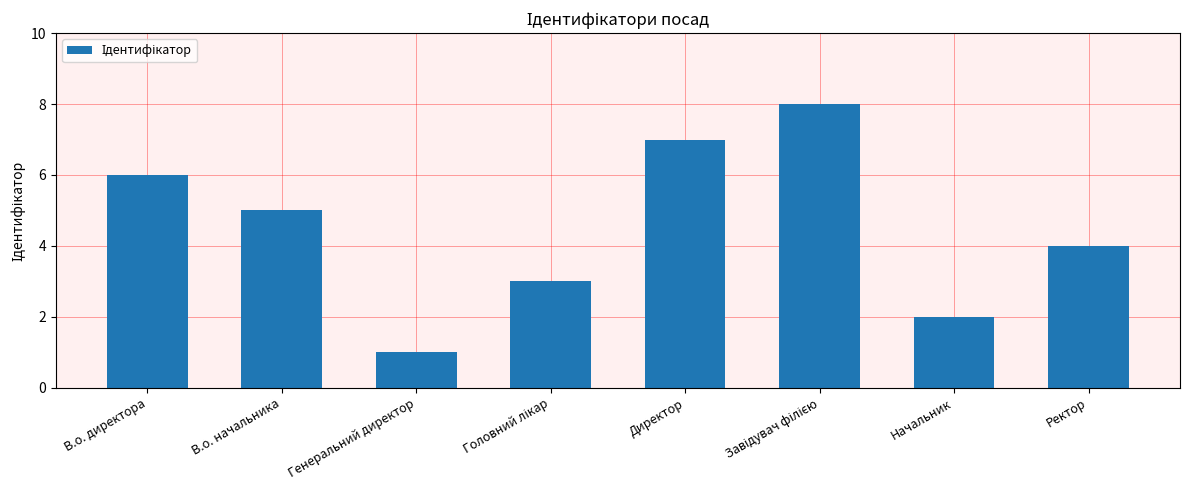

What position from the right is В.о. директора?

8